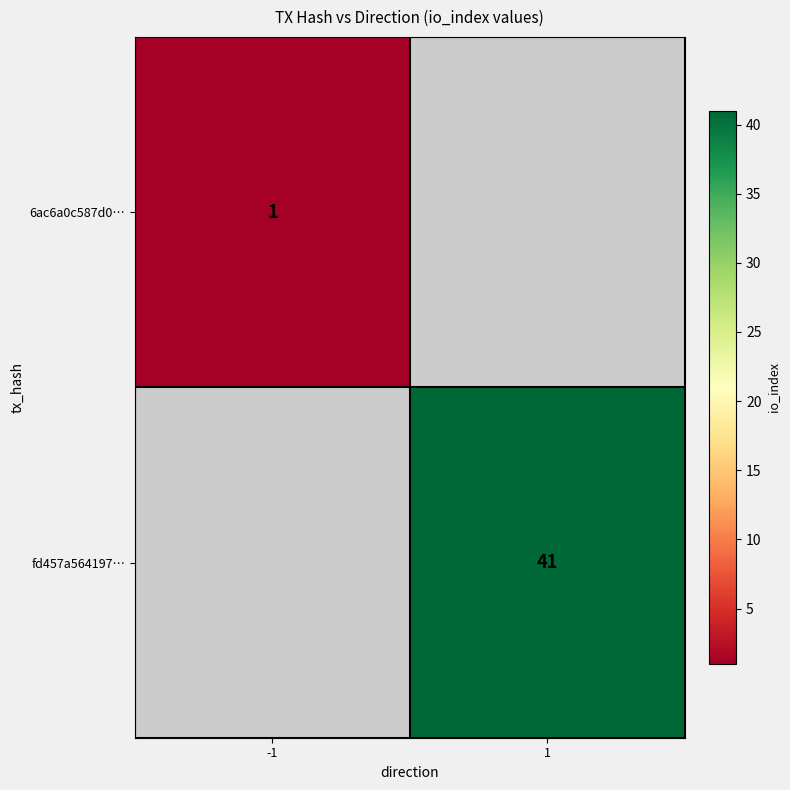

Is the value of 6ac6a0c587d0… at -1 greater than the value of fd457a564197… at 1?

No